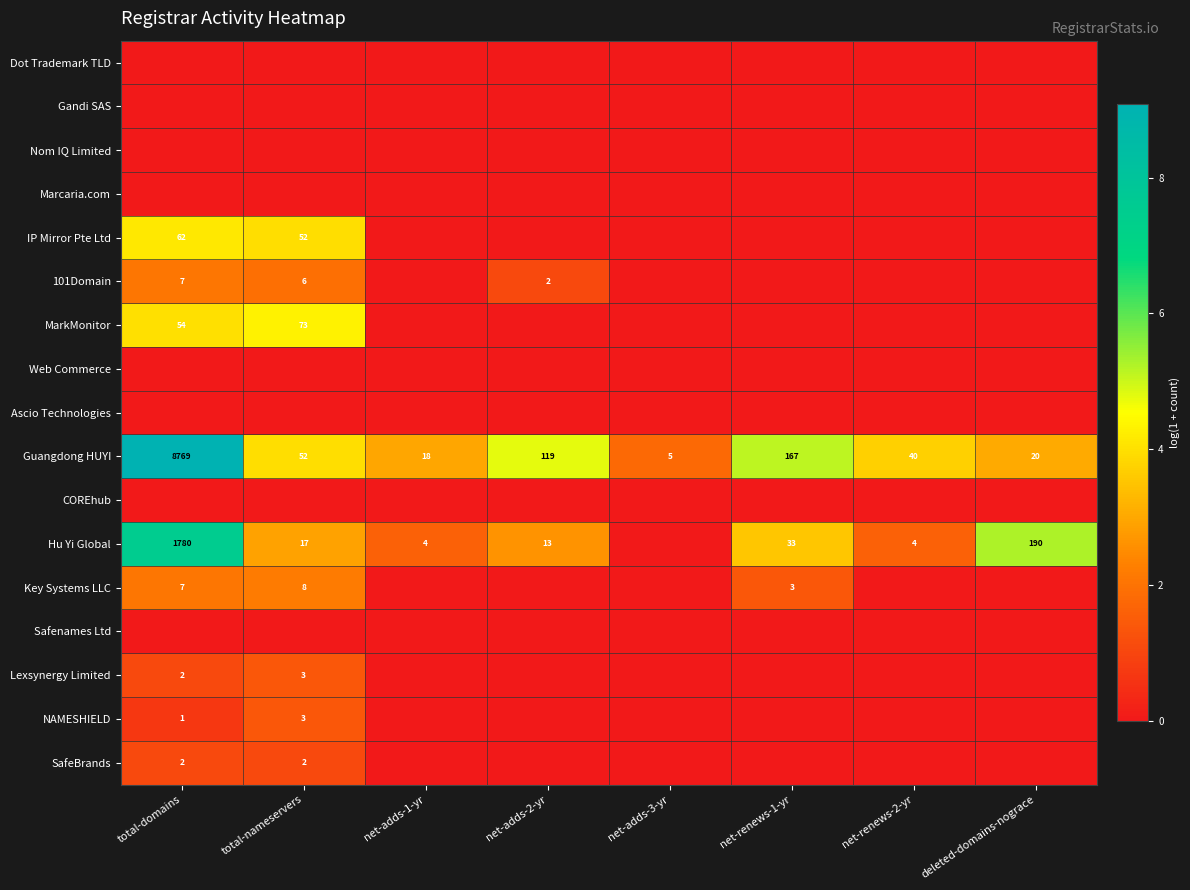

The value of Key Systems LLC at total-domains is 7. True or false?

True